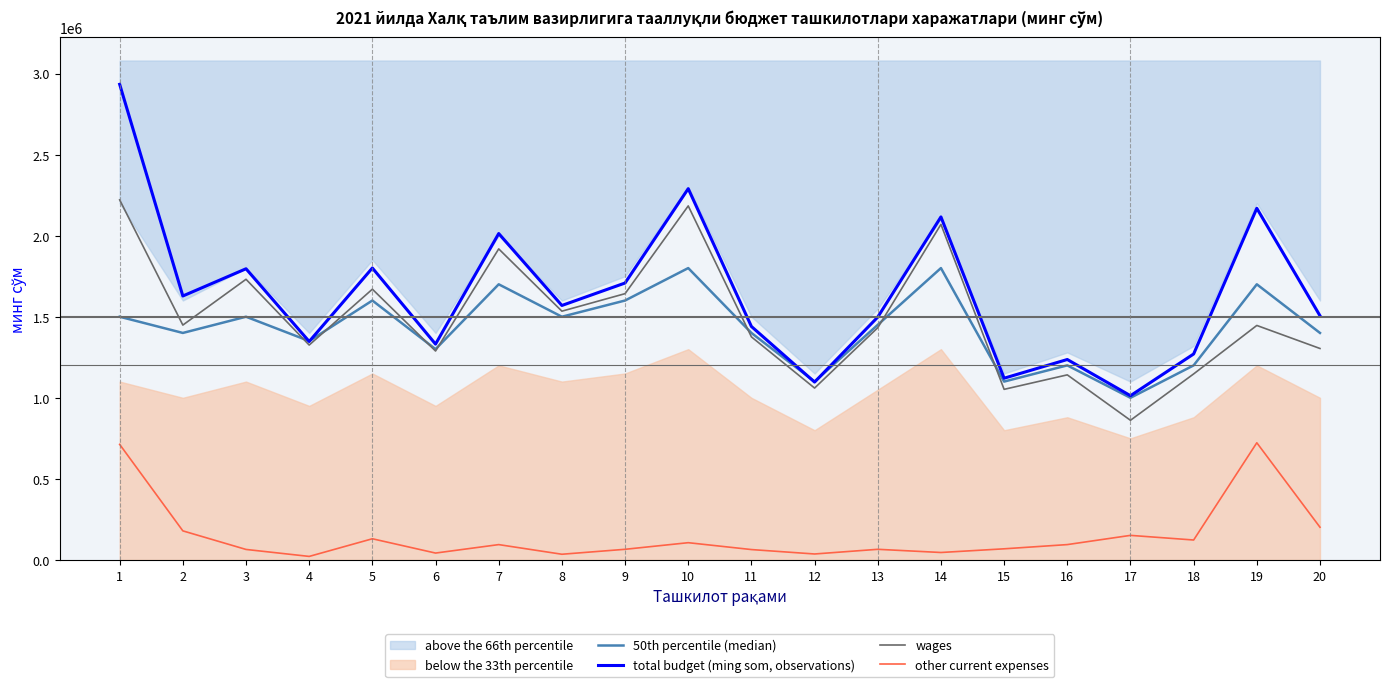

True or false: 50th percentile (median) and other current expenses intersect in this chart.

False